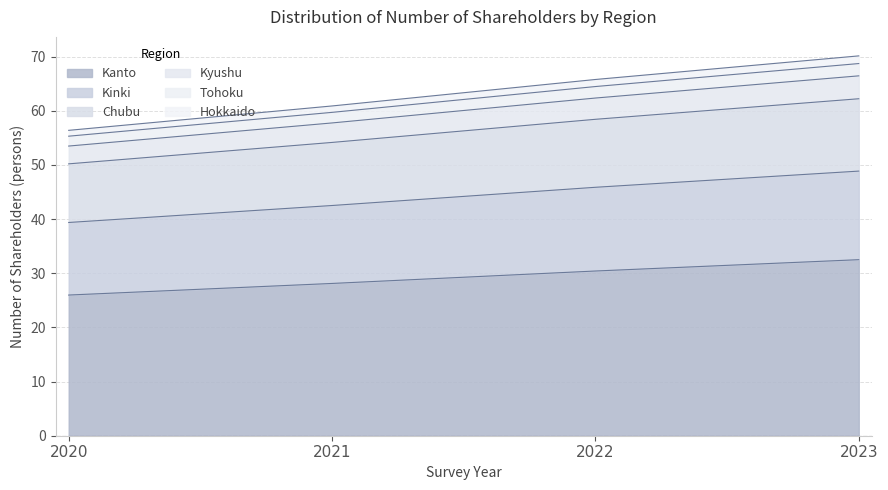

How many data points does each series have?

4